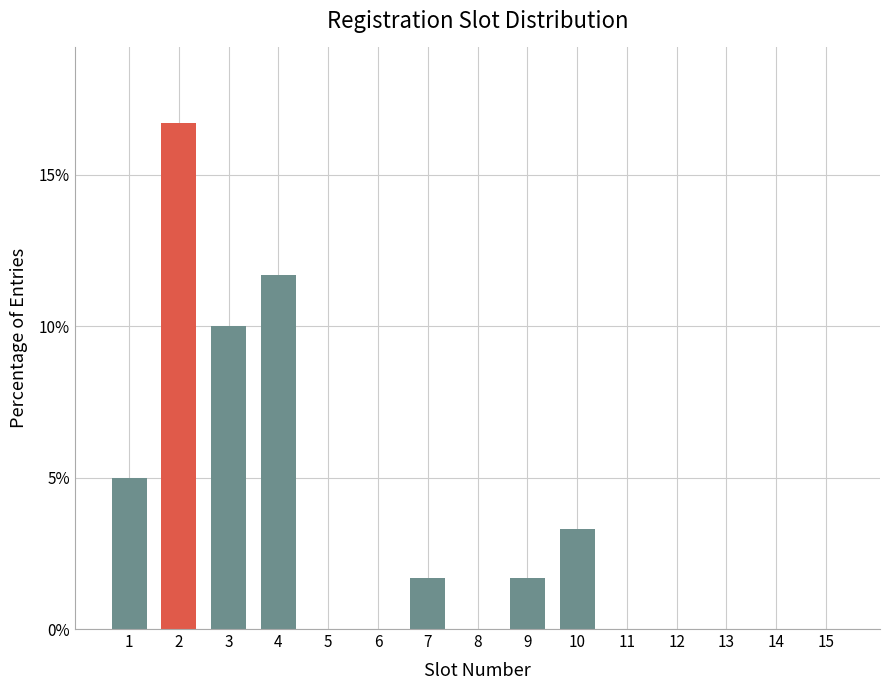

The chart shows a value of 11.0 at 15. True or false?

False